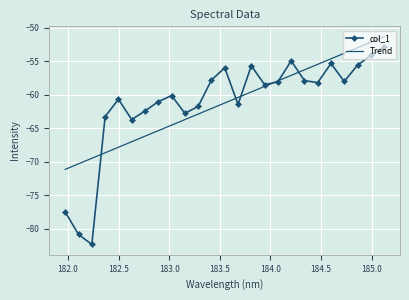

The value at 184.5979655002 is -55.3. True or false?

True